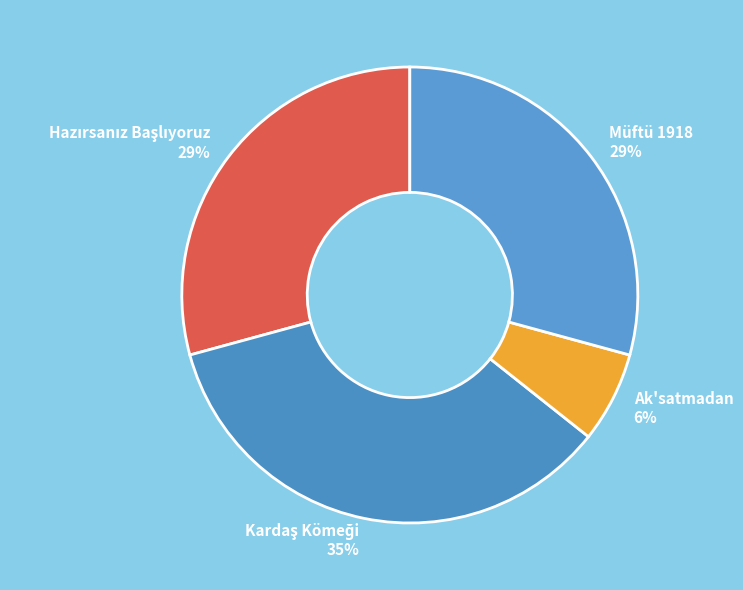

Count the number of slices in the pie.

4